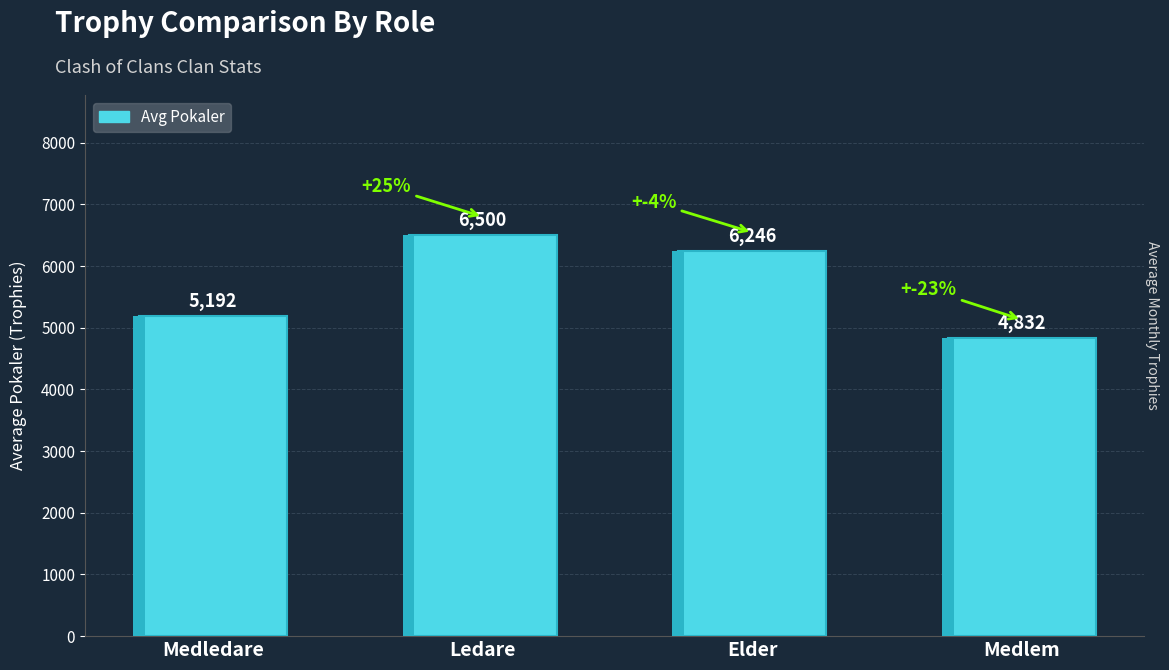

Rank the categories by value from lowest to highest.

Medlem, Medledare, Elder, Ledare